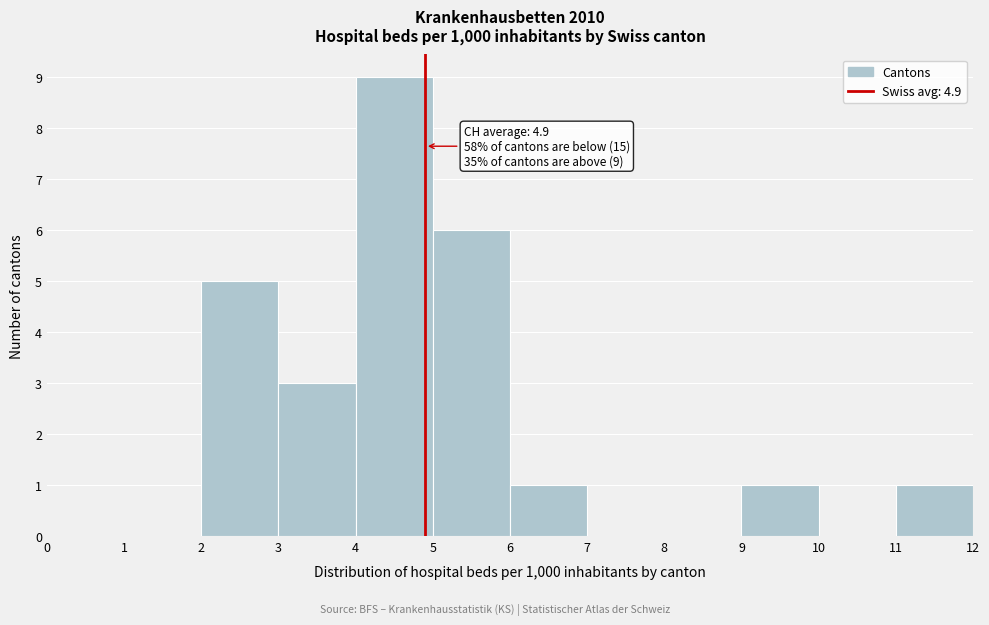

Over which range of the x-axis is the bar tallest?

4 to 5